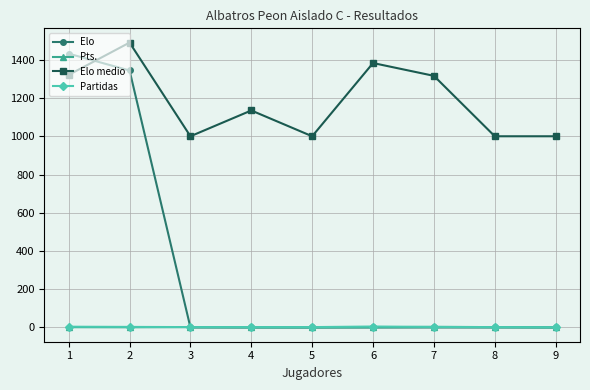

Does the chart have visible grid lines?

Yes